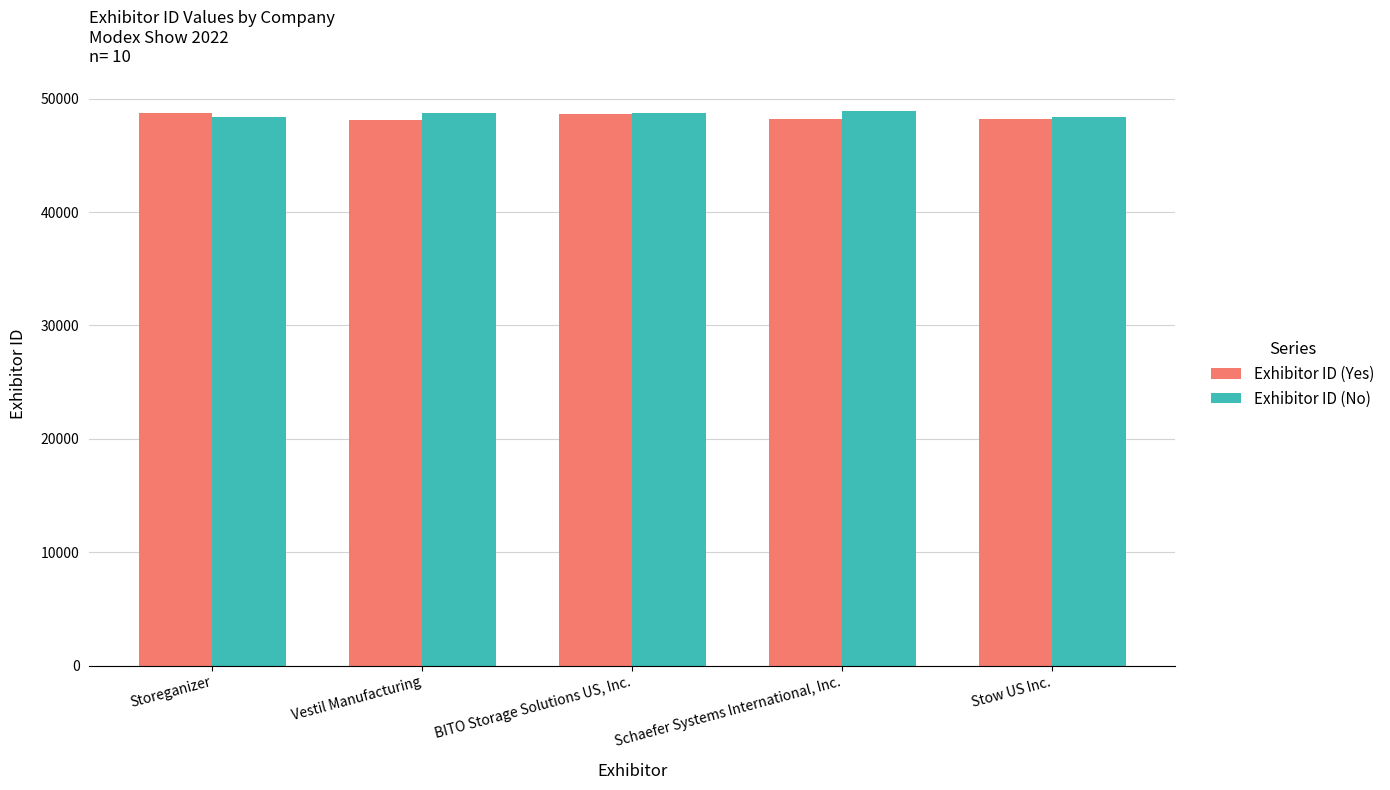

What is the total value across all series at BITO Storage Solutions US, Inc.?

97379